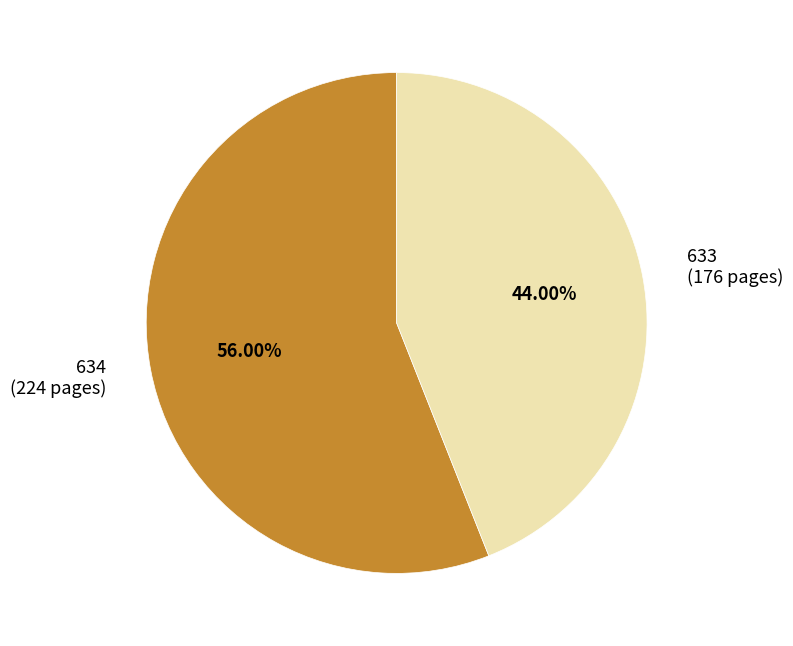

Is 634 the majority of the pie?

Yes